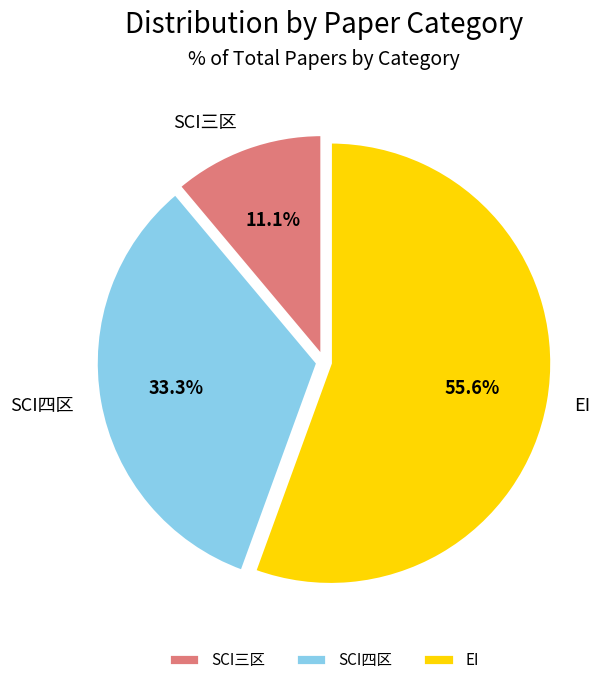

The SCI三区 slice represents 11% of the pie. True or false?

True